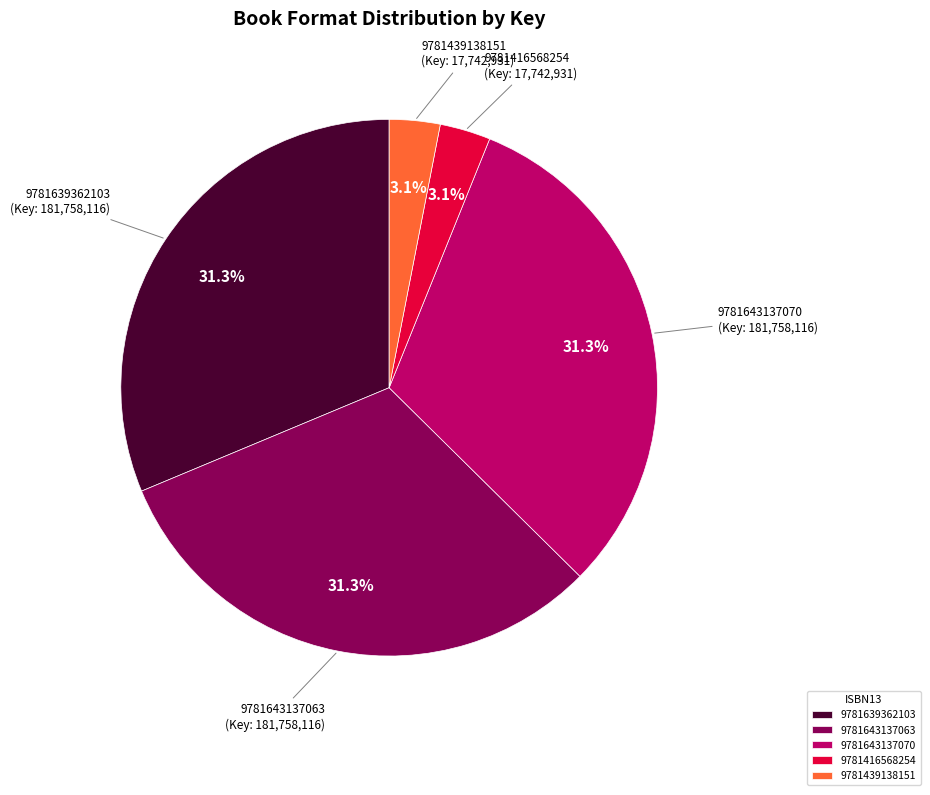

Does any single category account for the majority?

No